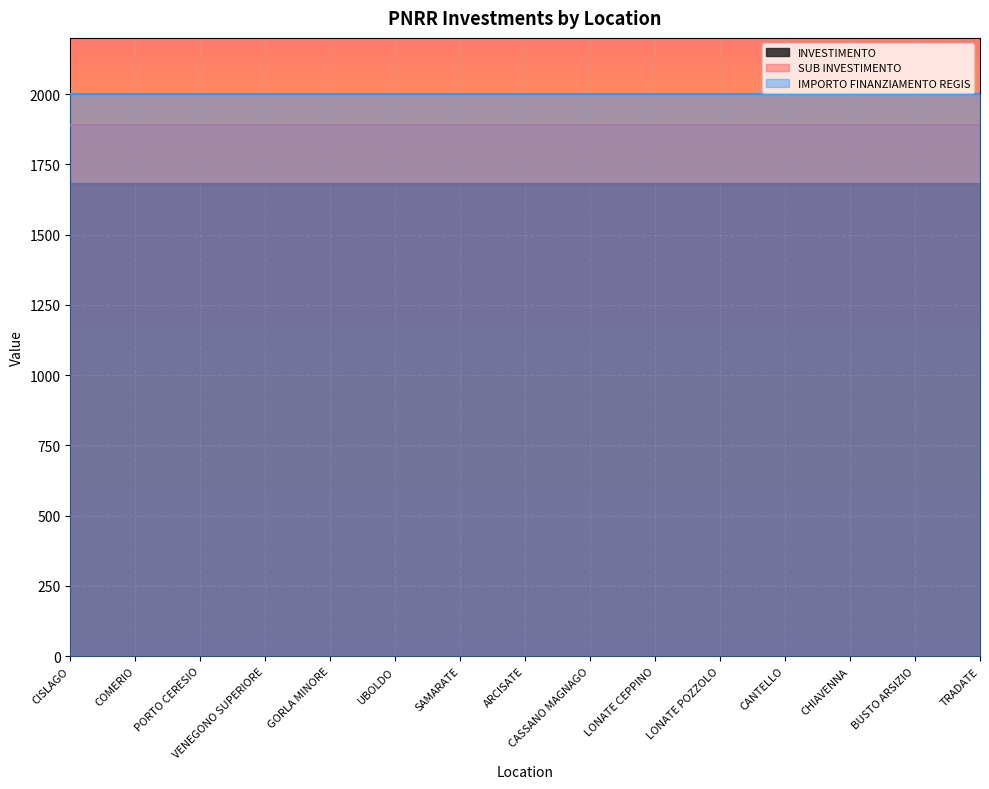

Where is INVESTIMENTO nearest to the value 2?

CISLAGO